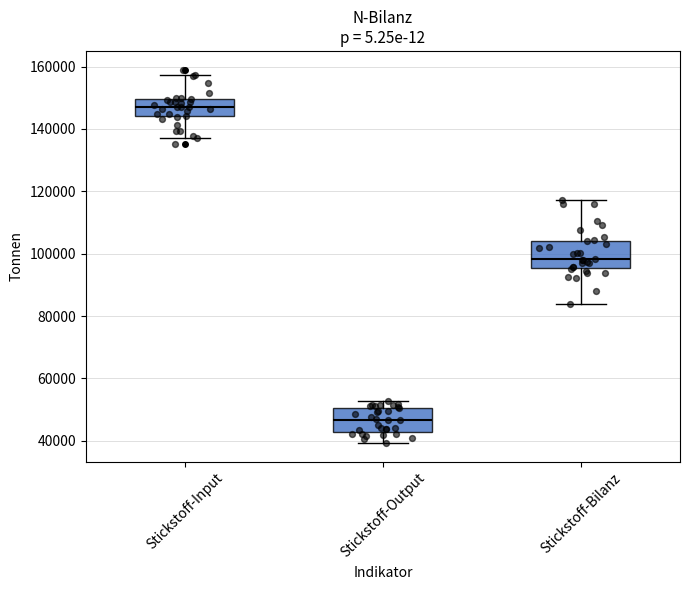

Where is the lower edge of the box for Stickstoff-Output on the y-axis? The values are not printed on the chart, so give them approximately, as read against the axis.

42000